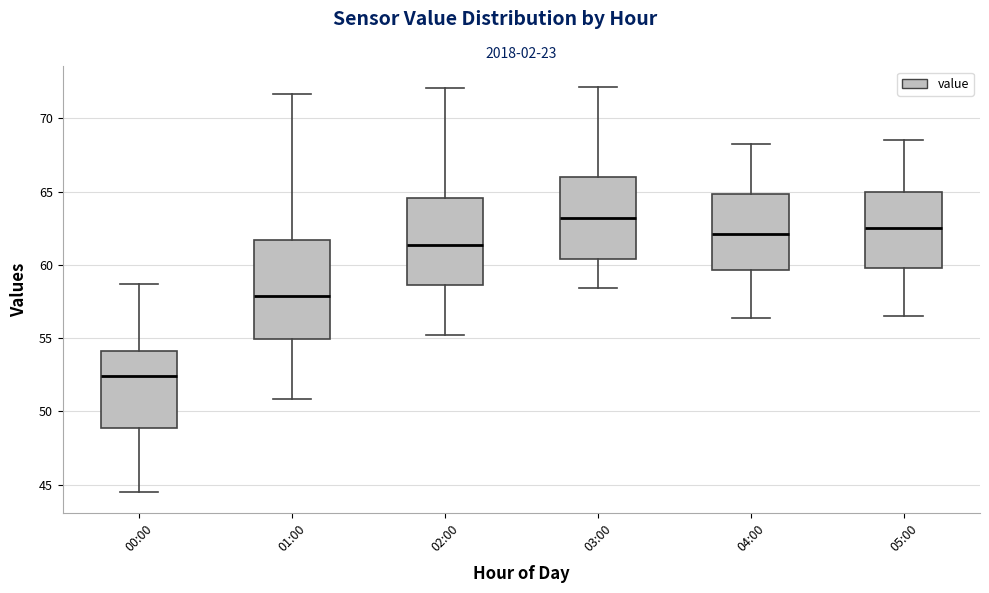

Reading left to right, transcribe this box plot: for each box, give where its median line is, the range the box spans, and where its two whiskers end, as read against the y-axis. The values are not printed on the chart, so give them approximately, as read against the axis.

00:00: median 52.5, box 49.0 to 54.0, whiskers 44.5 to 58.5
01:00: median 58.0, box 55.0 to 61.5, whiskers 51.0 to 71.5
02:00: median 61.5, box 58.5 to 64.5, whiskers 55.0 to 72.0
03:00: median 63.0, box 60.5 to 66.0, whiskers 58.5 to 72.0
04:00: median 62.0, box 59.5 to 65.0, whiskers 56.5 to 68.0
05:00: median 62.5, box 60.0 to 65.0, whiskers 56.5 to 68.5